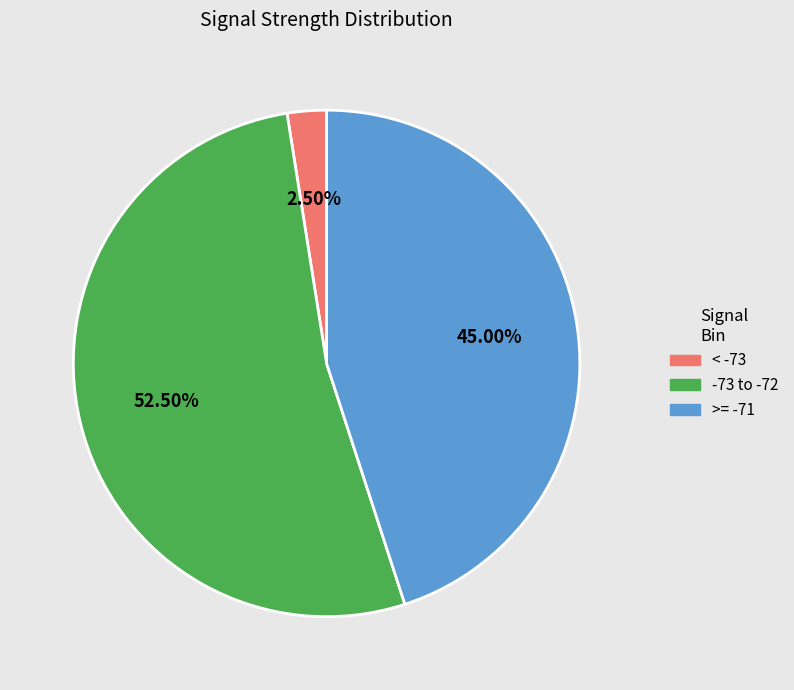

How many slices are in this pie chart?

3